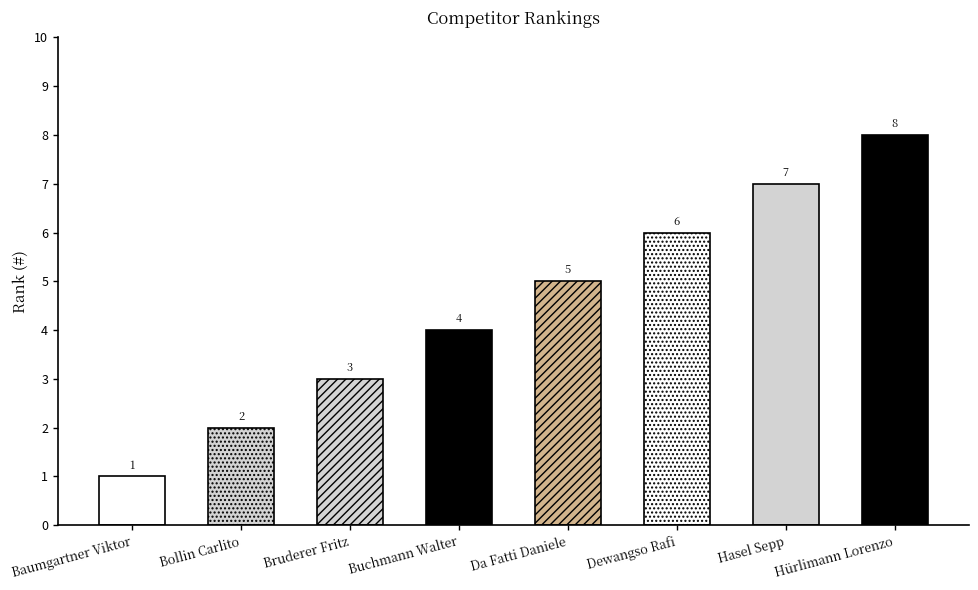

Approximately how many times larger is the value at Hürlimann Lorenzo compared to Dewangso Rafi?

1.3